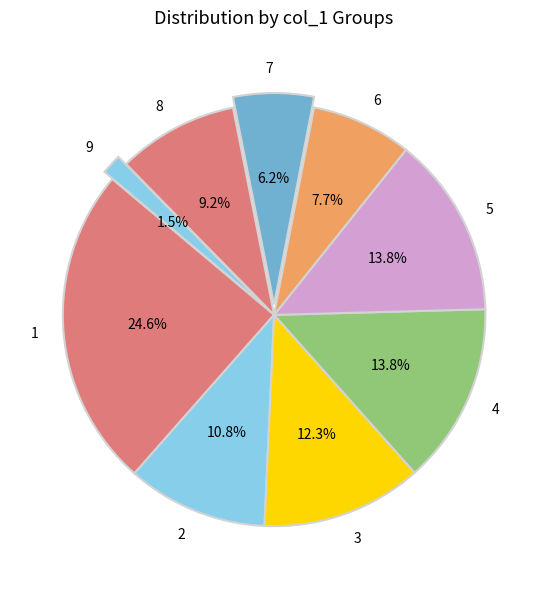

What percentage do 1 and 3 together represent?

36.9%